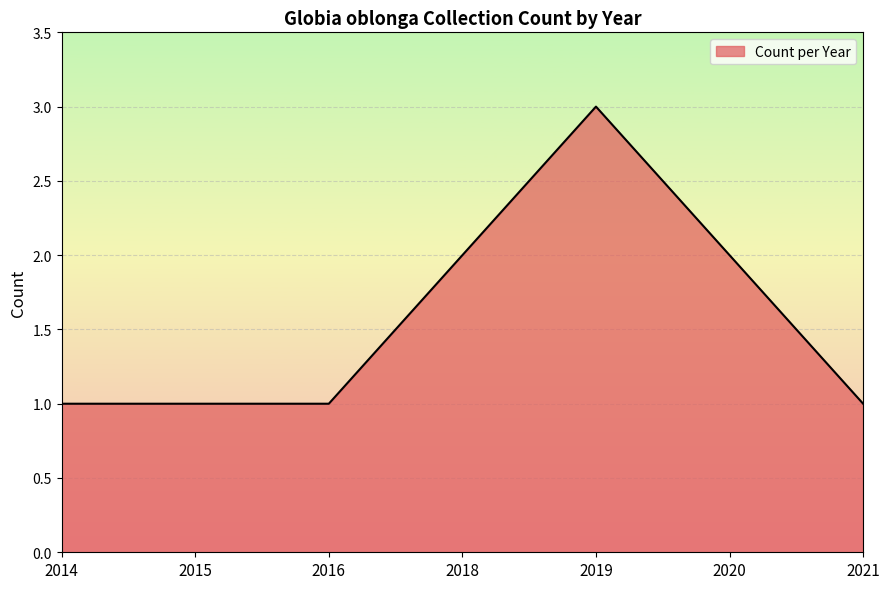

Reading left to right, transcribe all the data shown in this chart.

1	1	1	2	3	2	1